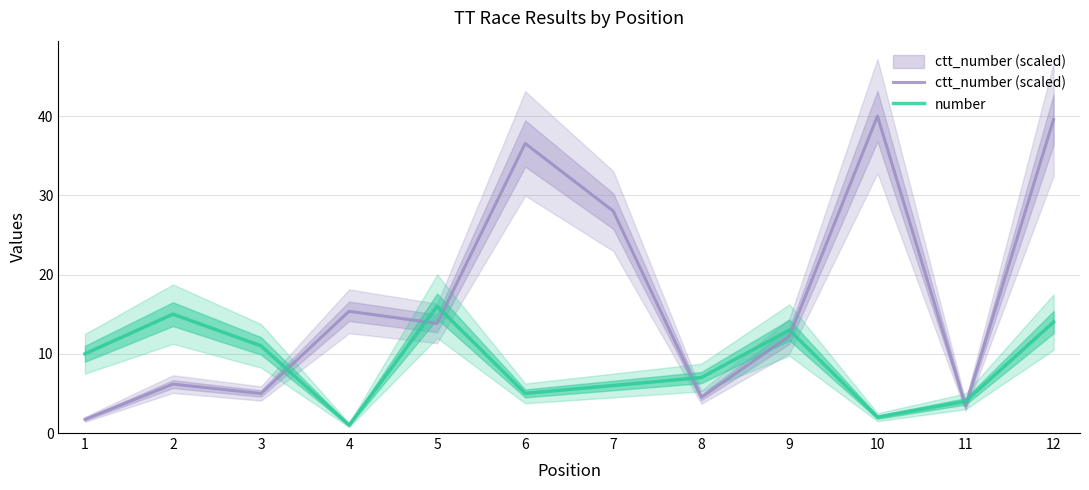

Where is the first local maximum for ctt_number (scaled)?

2